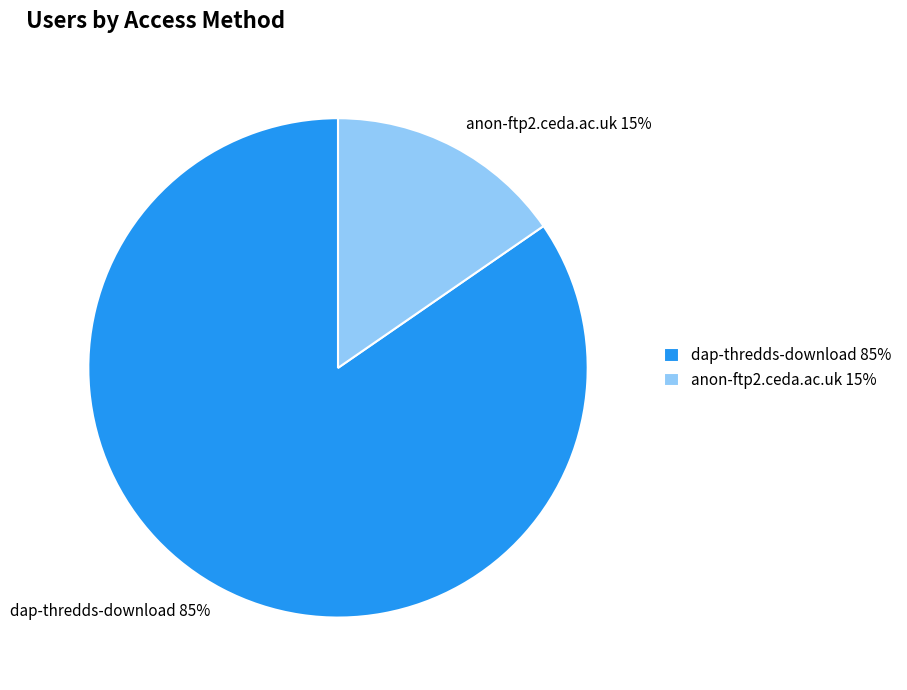

Does any single category account for the majority?

Yes